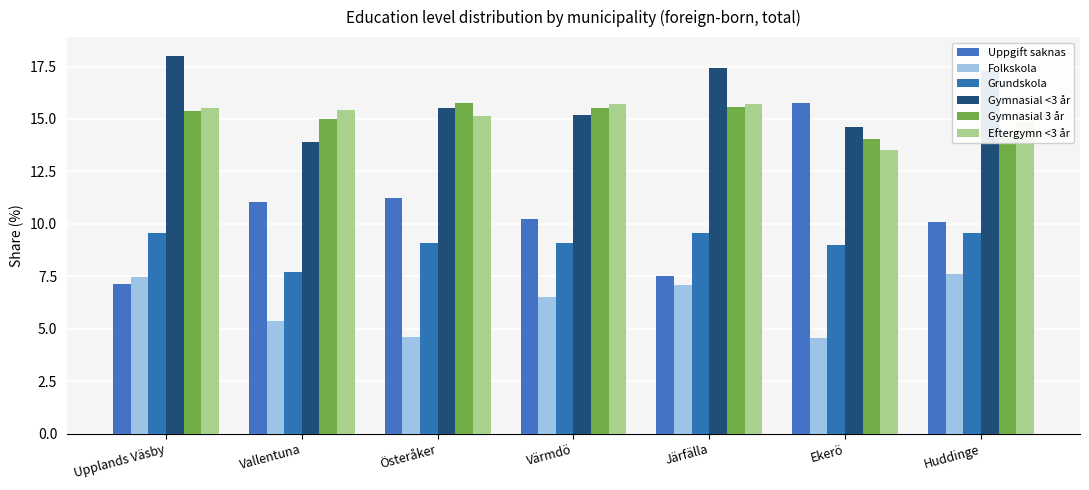

What is the difference between the highest and lowest values at Huddinge?

9.7